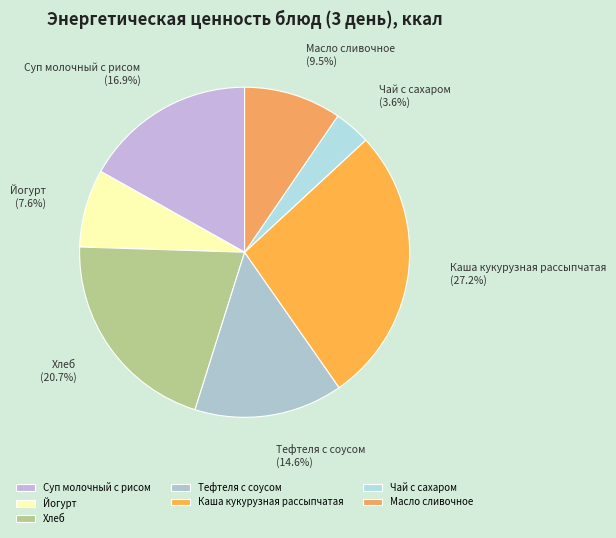

True or false: Каша кукурузная рассыпчатая accounts for 33% of the total.

False